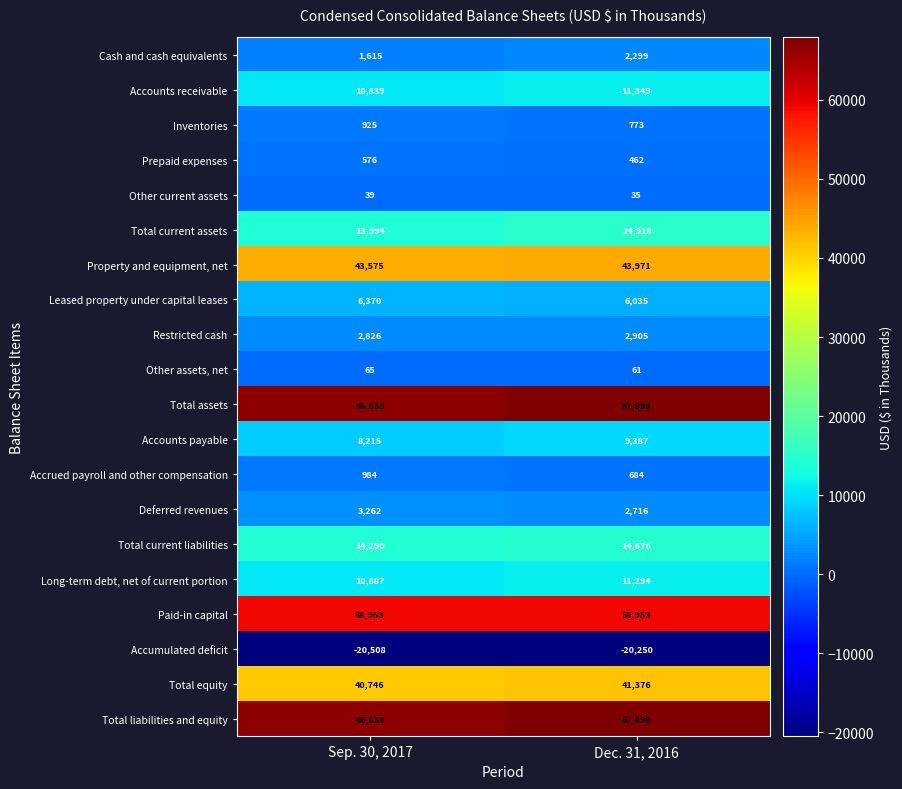

What is the difference between the highest and lowest values at Sep. 30, 2017?

87346